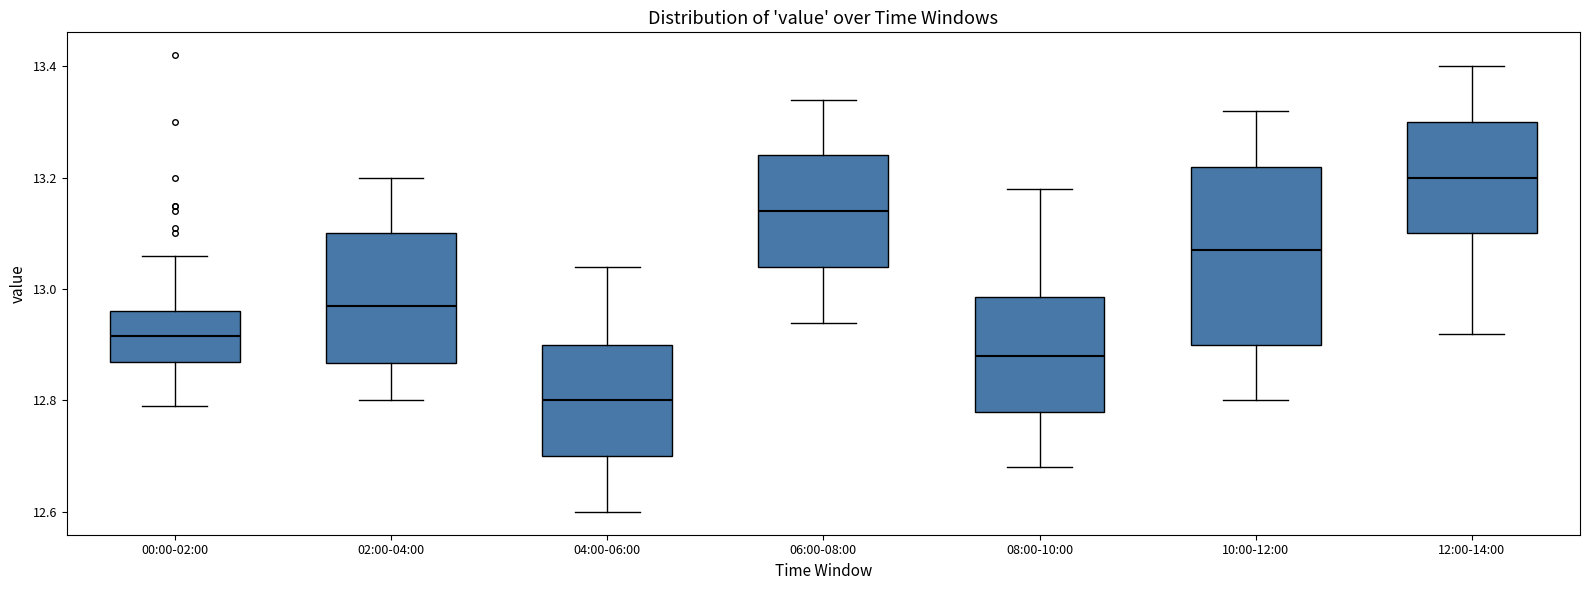

Reading left to right, transcribe this box plot: for each box, give where its median line is, the range the box spans, and where its two whiskers end, as read against the y-axis. The values are not printed on the chart, so give them approximately, as read against the axis.

00:00-02:00: median 12.92, box 12.88 to 12.96, whiskers 12.80 to 13.06
02:00-04:00: median 12.98, box 12.86 to 13.10, whiskers 12.80 to 13.20
04:00-06:00: median 12.80, box 12.70 to 12.90, whiskers 12.60 to 13.04
06:00-08:00: median 13.14, box 13.04 to 13.24, whiskers 12.94 to 13.34
08:00-10:00: median 12.88, box 12.78 to 12.98, whiskers 12.68 to 13.18
10:00-12:00: median 13.08, box 12.90 to 13.22, whiskers 12.80 to 13.32
12:00-14:00: median 13.20, box 13.10 to 13.30, whiskers 12.92 to 13.40